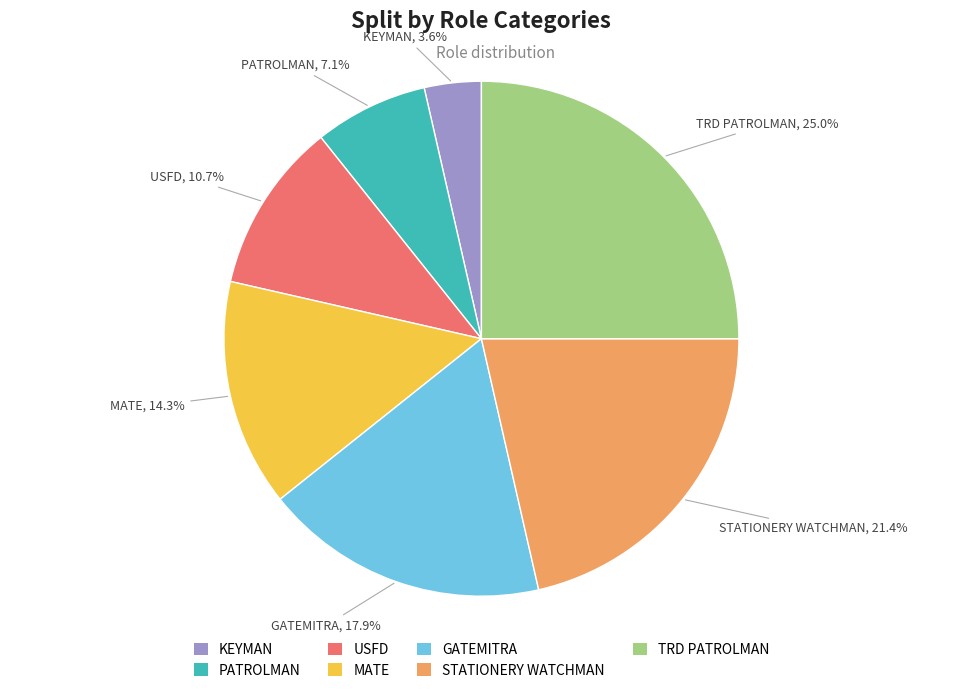

Rank the categories by value from lowest to highest.

KEYMAN, PATROLMAN, USFD, MATE, GATEMITRA, STATIONERY WATCHMAN, TRD PATROLMAN